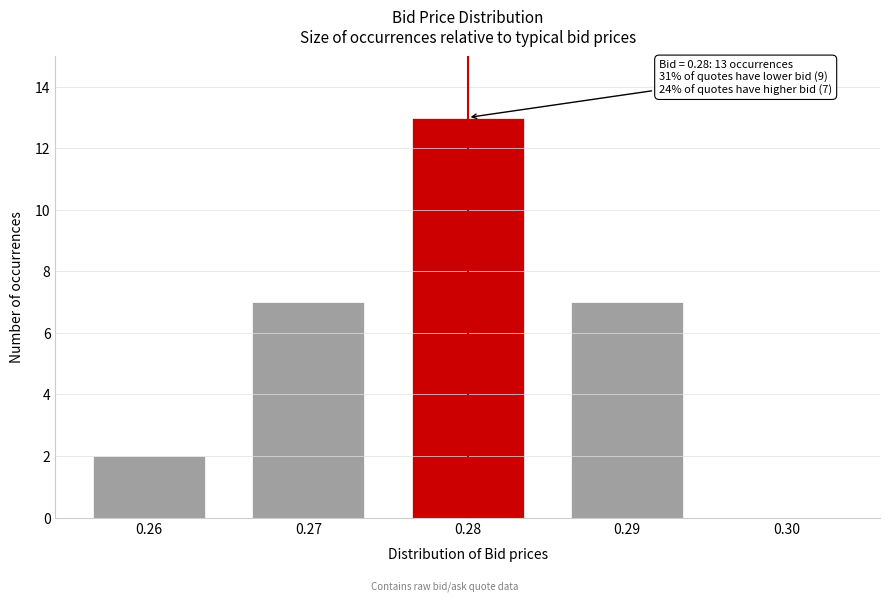

Reading left to right, list all the values displayed in this chart.

0.26=2	0.27=7	0.28=13	0.29=7	0.30=0